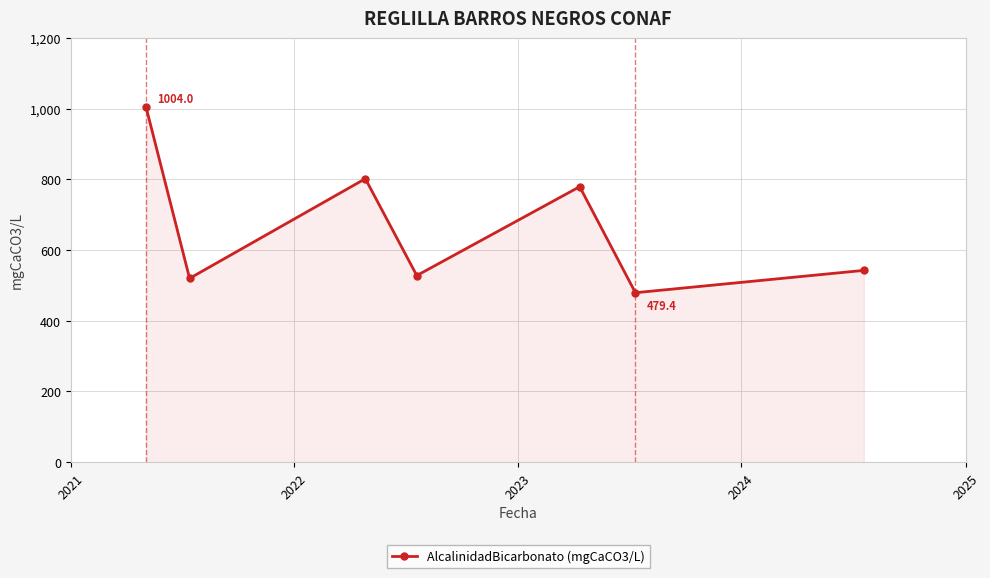

How many points are lower than both their immediate neighbors (excluding endpoints)?

3